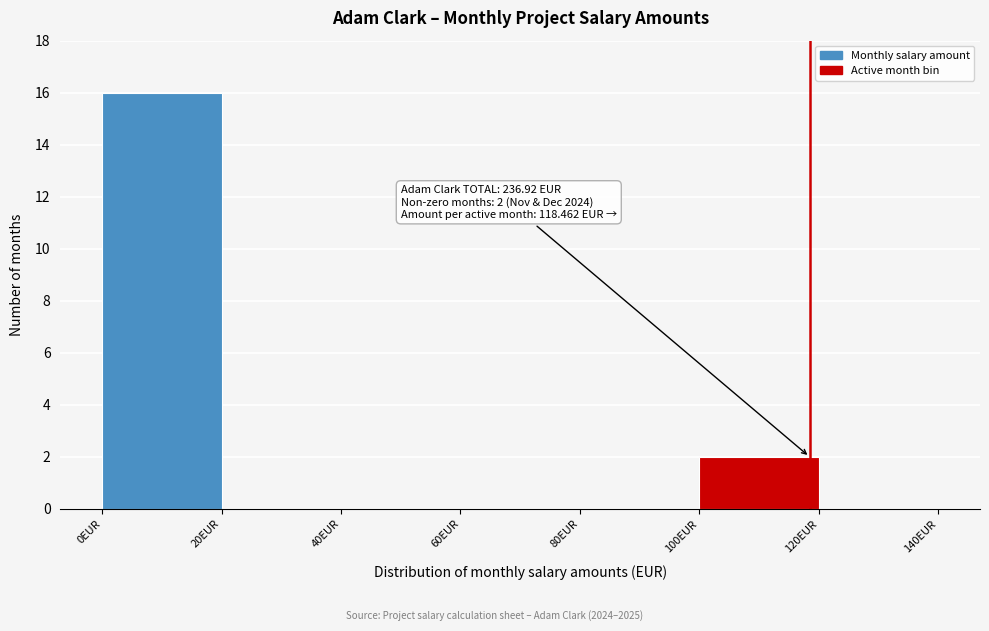

Which range on the x-axis has the tallest bar?

0 to 20